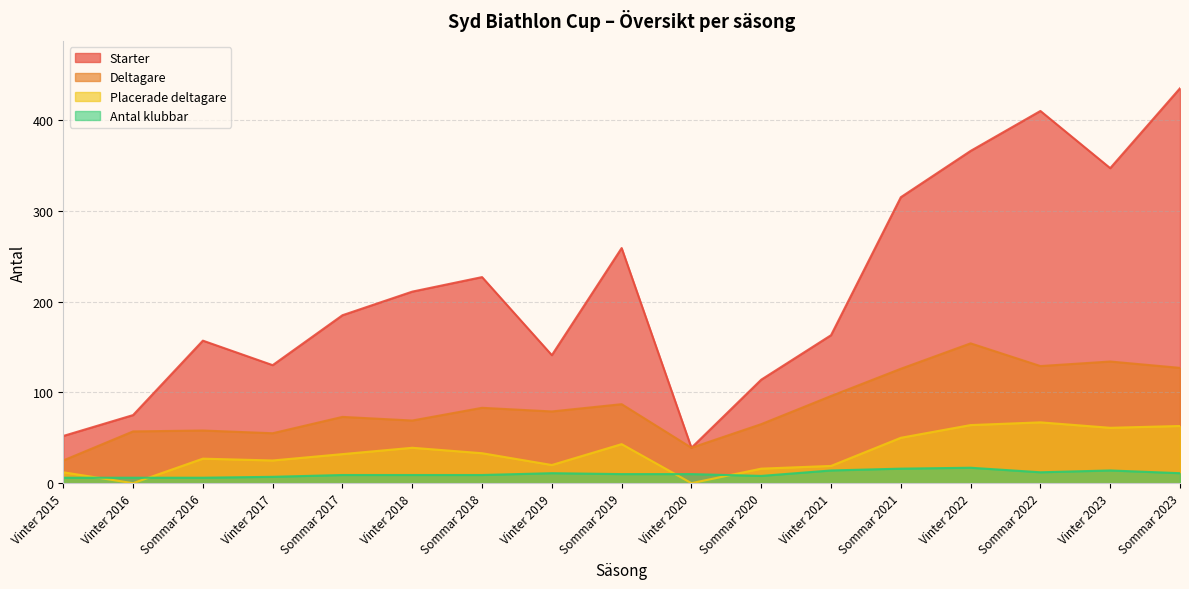

Does the chart have visible grid lines?

Yes